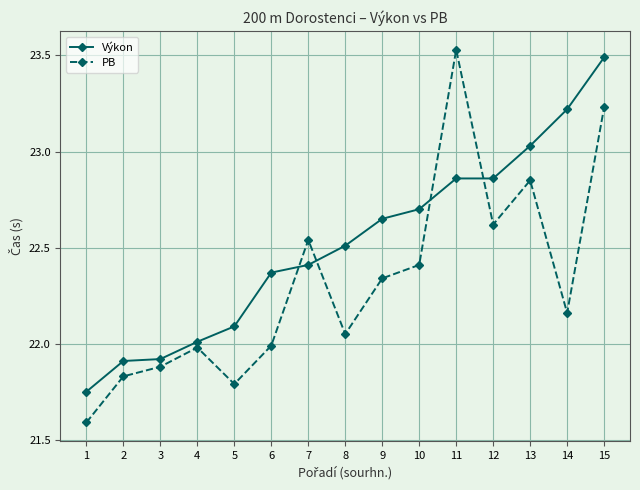

What is the difference between the second highest and minimum values in the Výkon series?

1.5